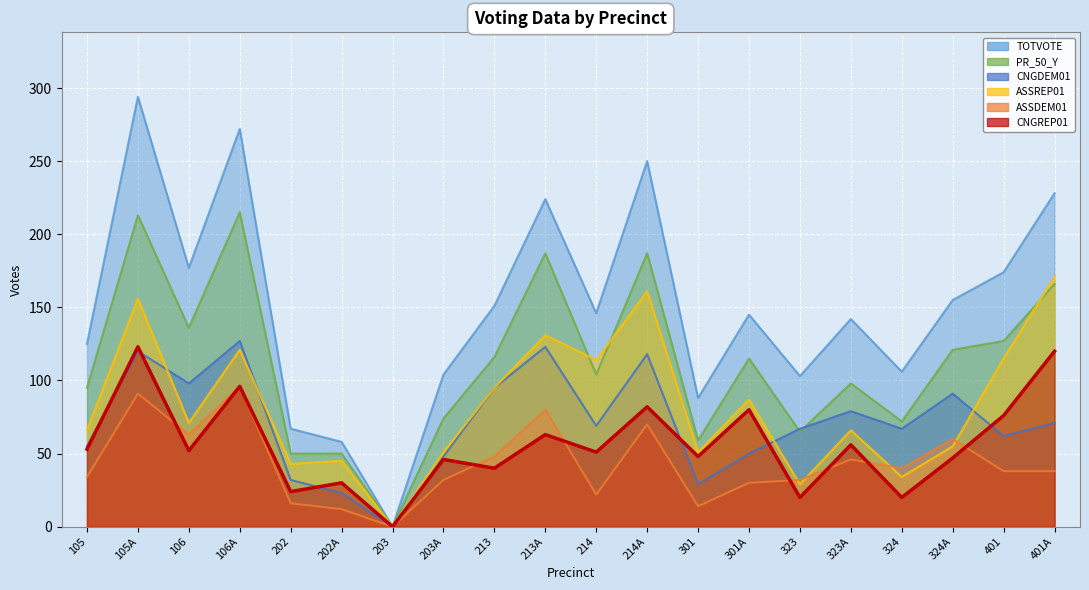

At which label is CNGREP01 closest to 61?

213A